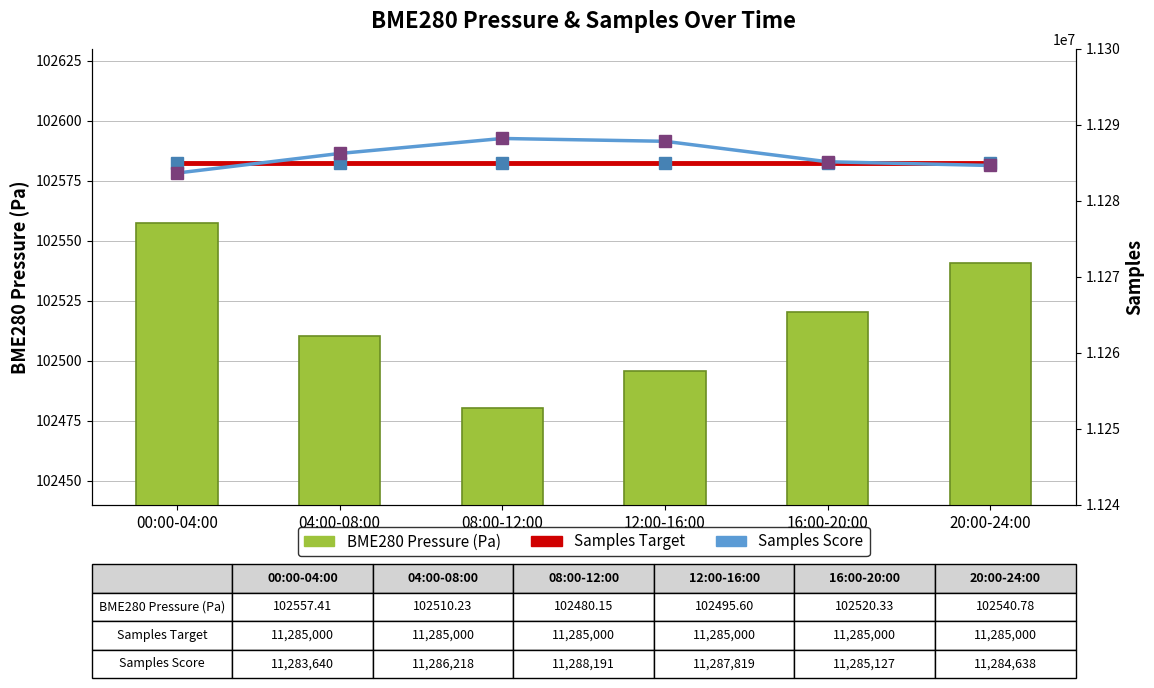

The BME280 Pressure (Pa) series shows 102557.4 at 00:00-04:00. True or false?

True